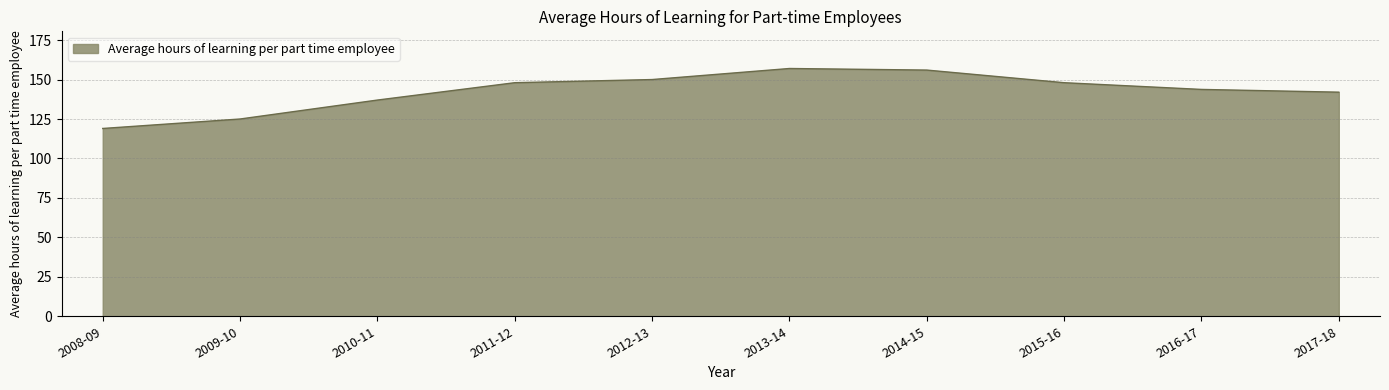

What is the sum of all values?

1425.7